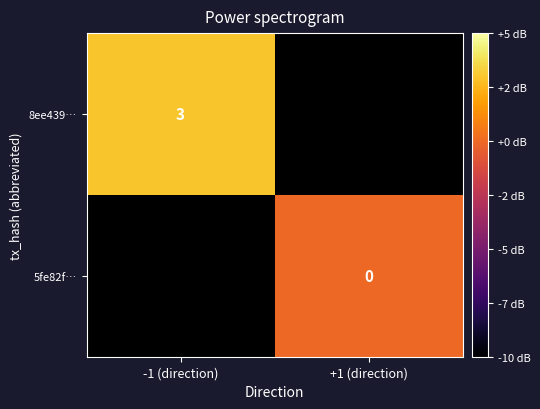

The value of 8ee439… at -1 (direction) is 3. True or false?

True